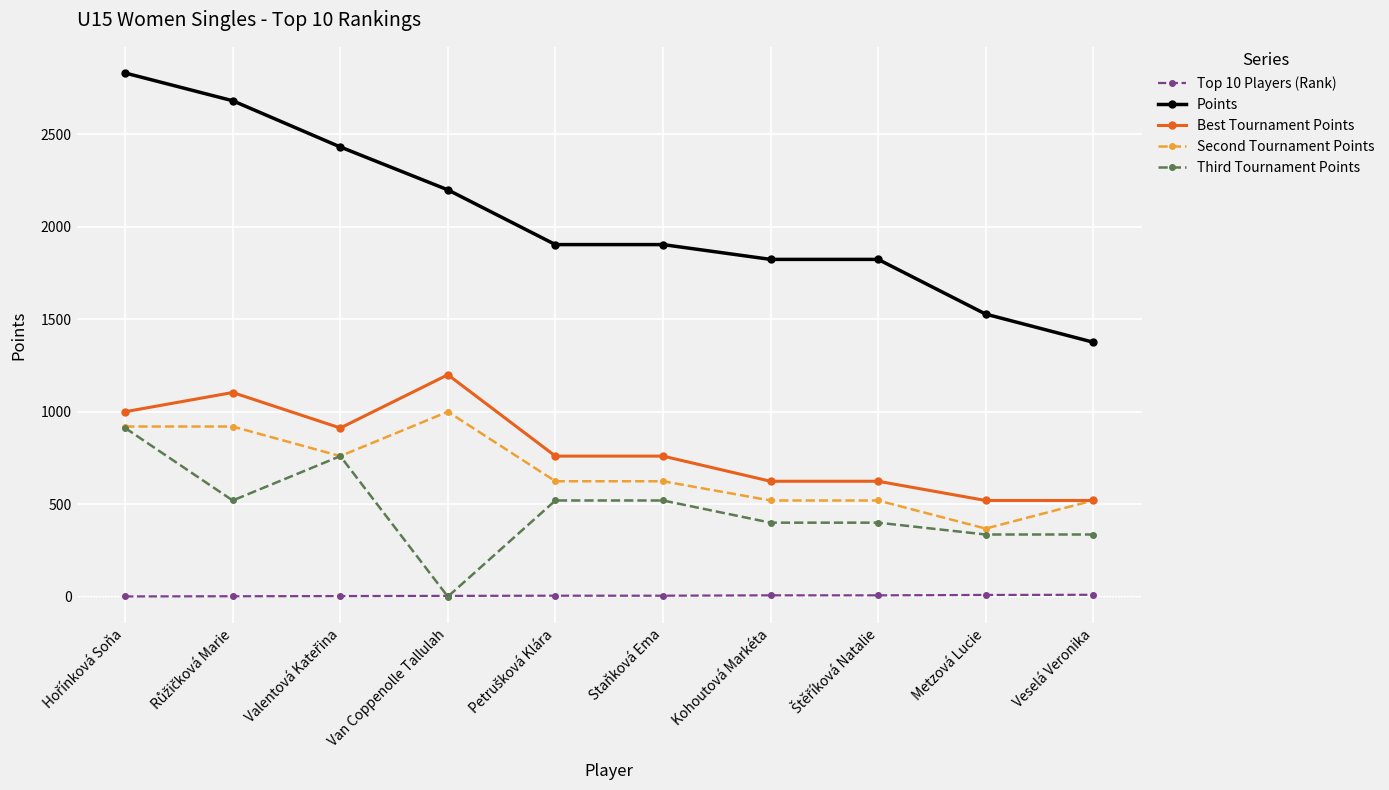

True or false: Second Tournament Points has more than 0 points higher than both neighbors.

True